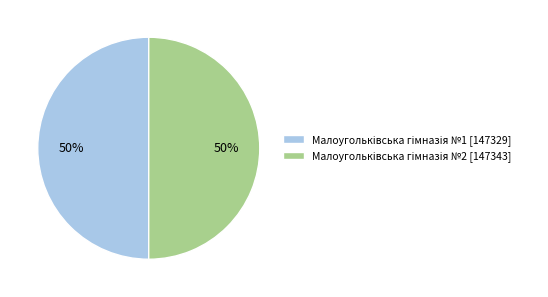

To the nearest percent, what is the average slice percentage?

50%